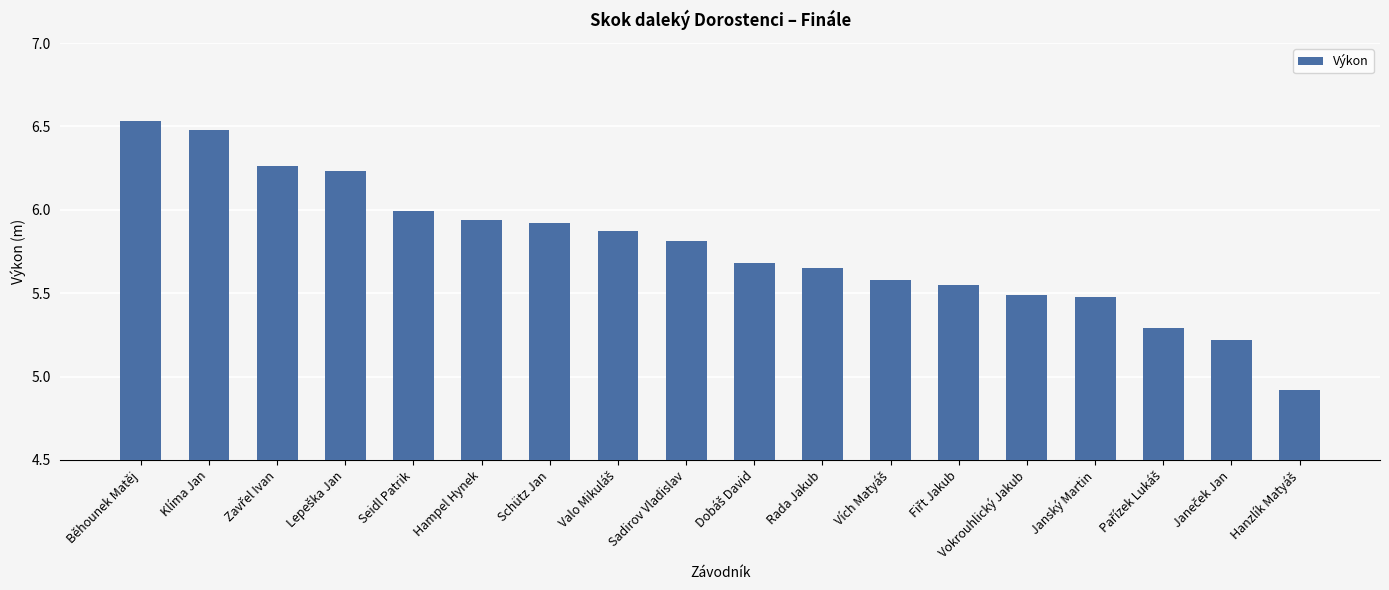

How many series are shown in this chart?

1